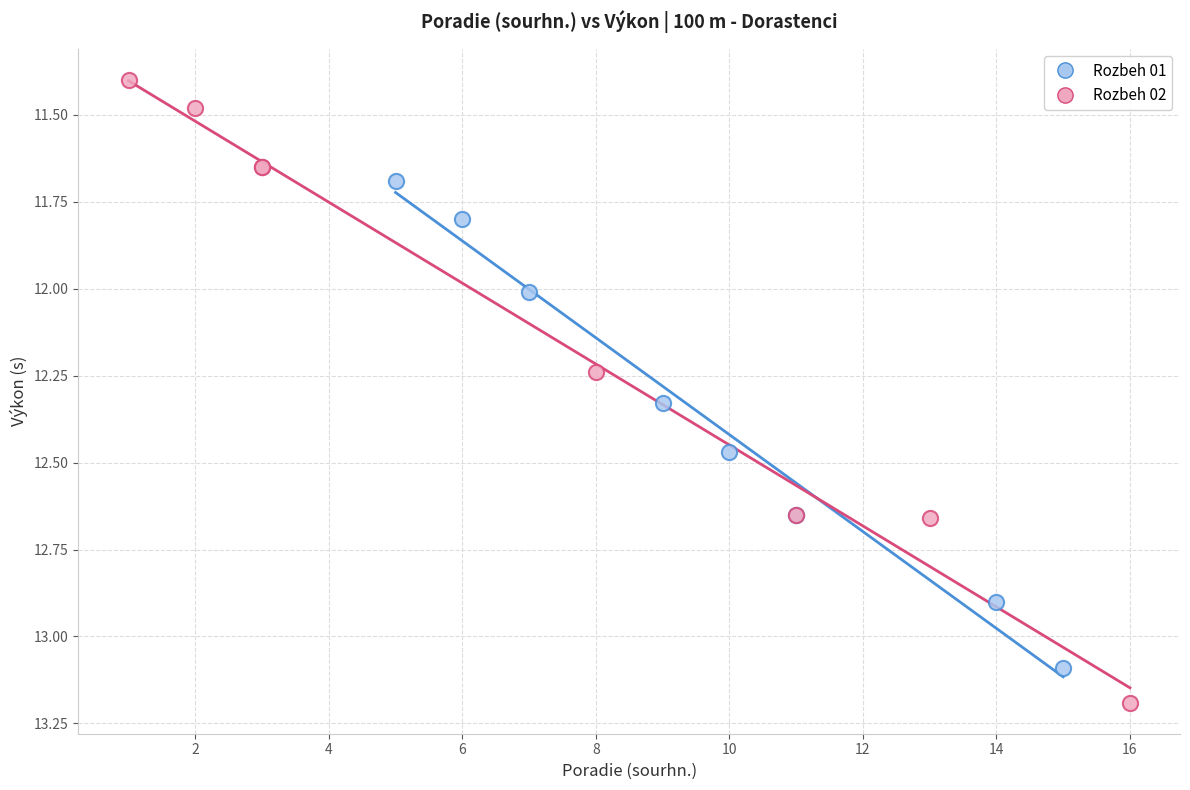

Which series reaches the maximum Y coordinate?

Rozbeh 02